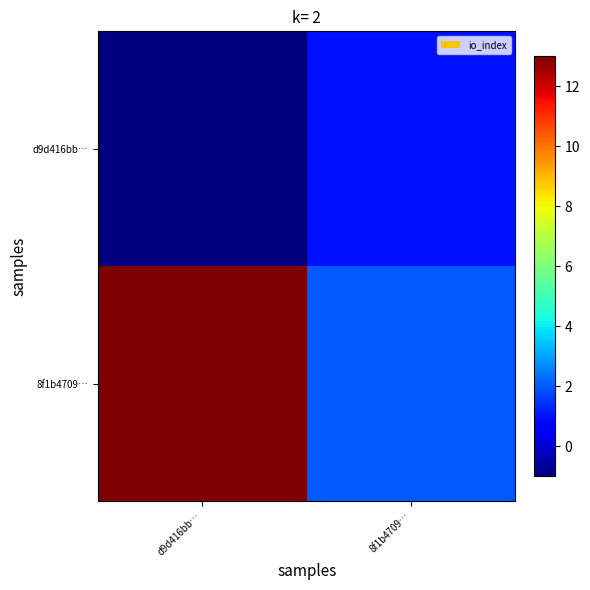

At which category does the chart reach its minimum across all series?

d9d416bb…